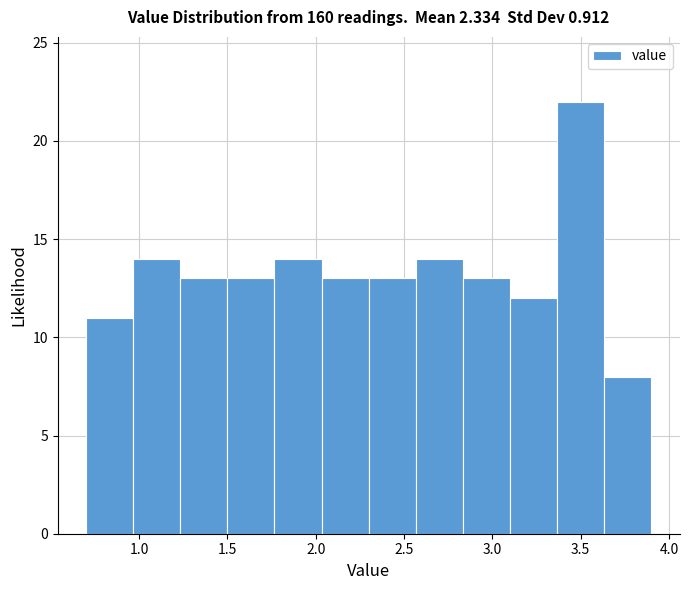

Reading left to right, list every bar in this chart as the range it spans on the x-axis followed by its height. Neither the bar edges nor the heights are printed on the chart, so give them approximately, as read against the axes.

0.70 to 0.95: 11
0.95 to 1.25: 14
1.25 to 1.50: 13
1.50 to 1.75: 13
1.75 to 2.05: 14
2.05 to 2.30: 13
2.30 to 2.55: 13
2.55 to 2.85: 14
2.85 to 3.10: 13
3.10 to 3.35: 12
3.35 to 3.65: 22
3.65 to 3.90: 8